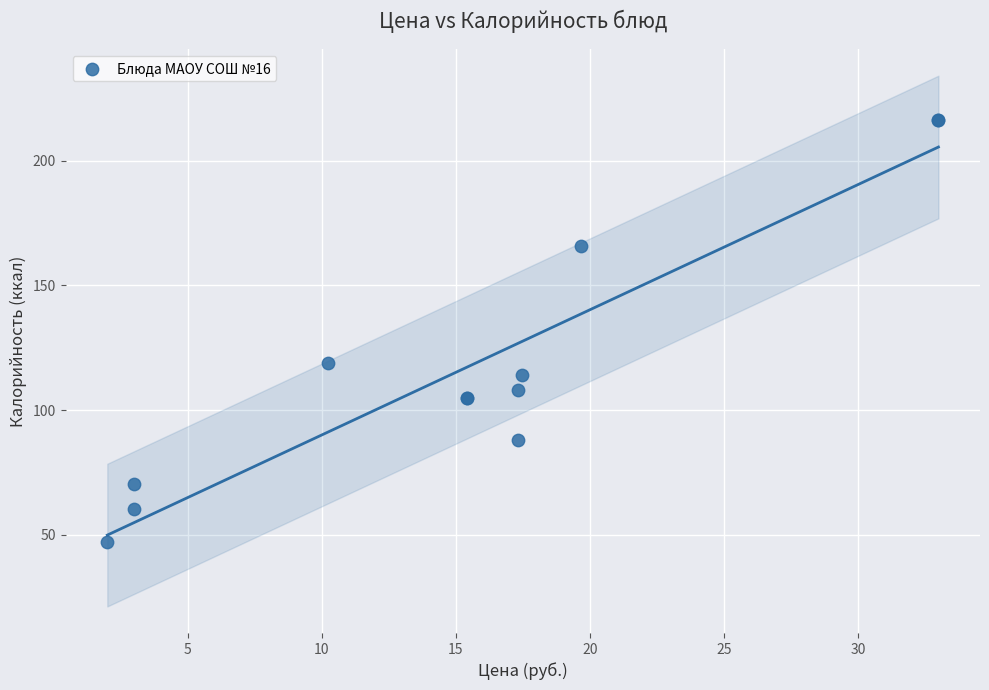

What Y value in the scatter plot is closest to 131?

119.0